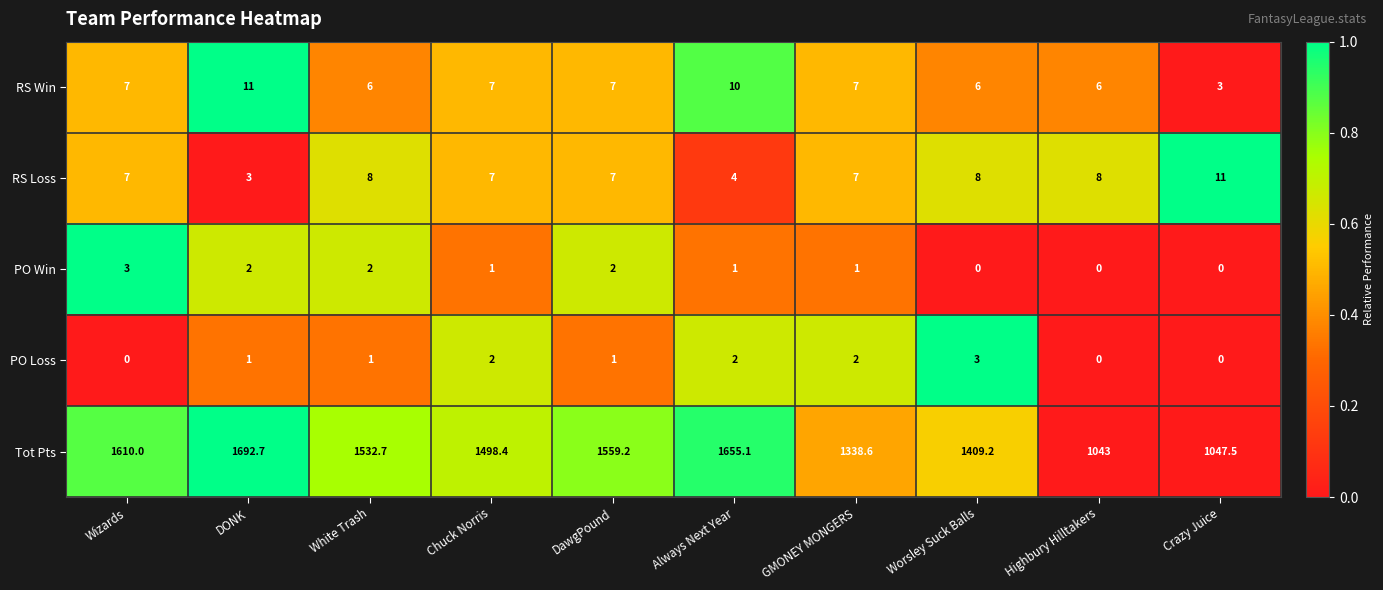

What is the difference between the maximum and second lowest values in the PO Win series?

3.0